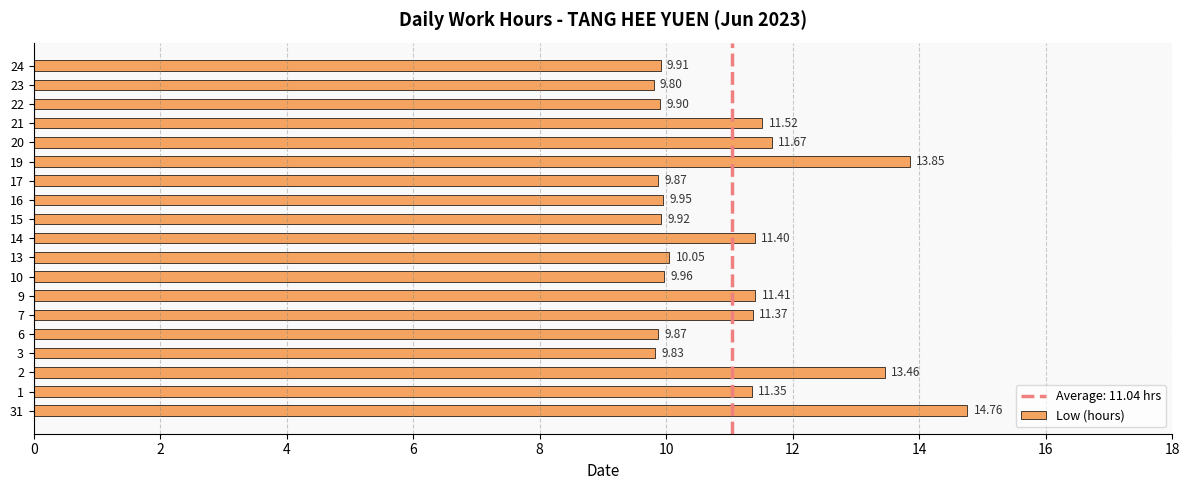

What is the average value?

11.0